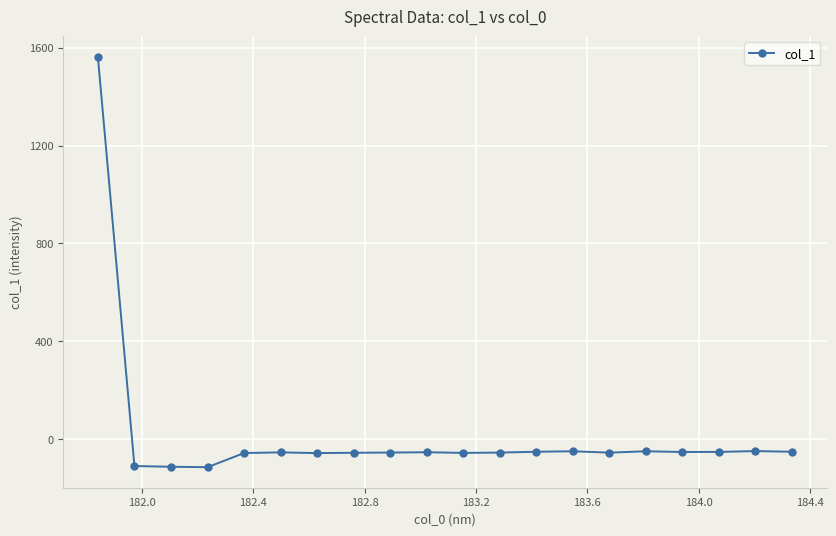

What is the smallest value displayed?

-115.1